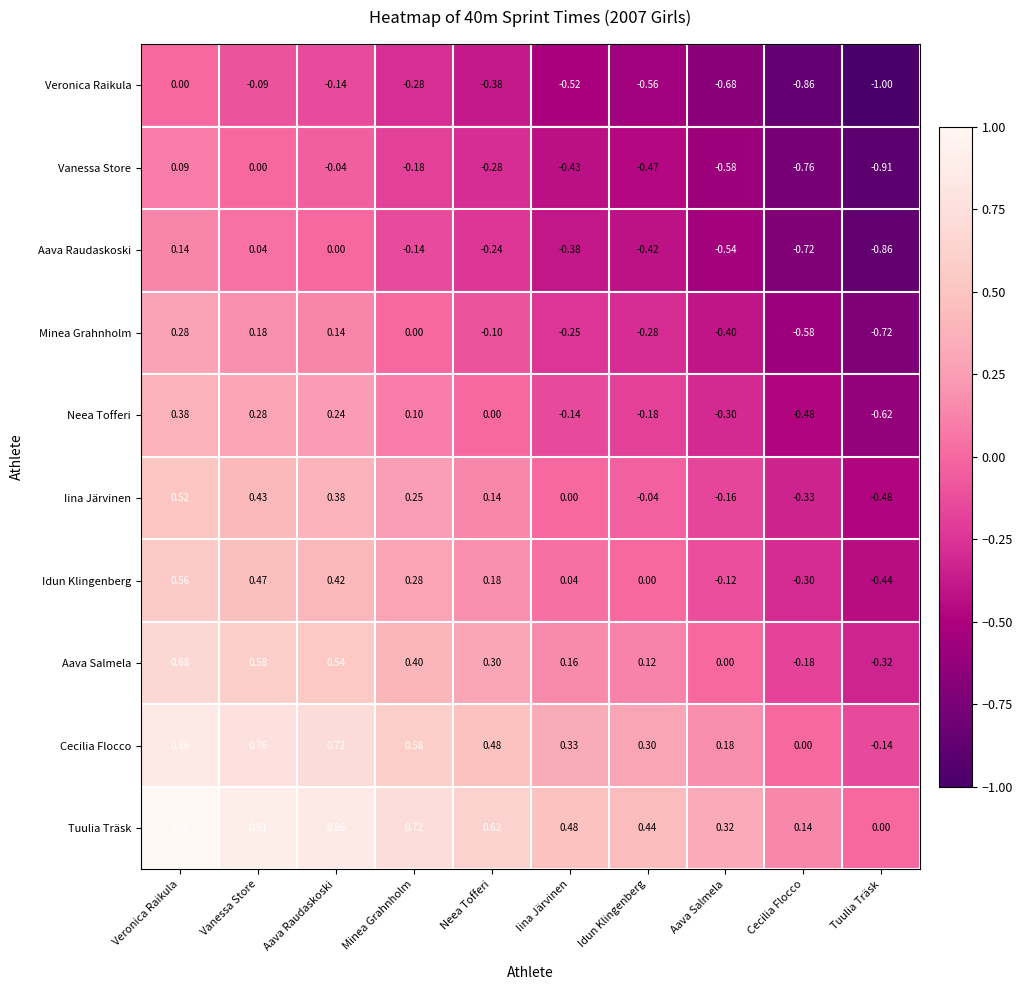

At which category is the sum across all series the highest?

Veronica Raikula